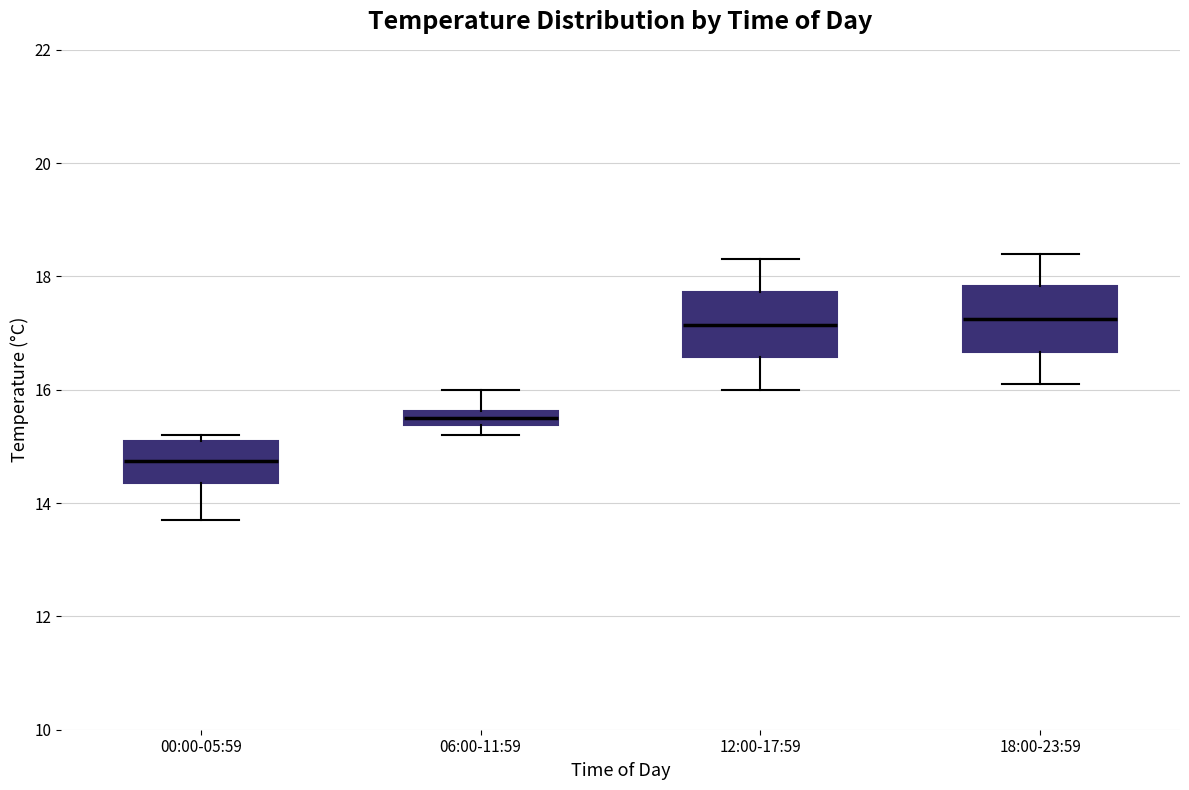

Where is the lower edge of the box for 18:00-23:59 on the y-axis? The values are not printed on the chart, so give them approximately, as read against the axis.

16.6